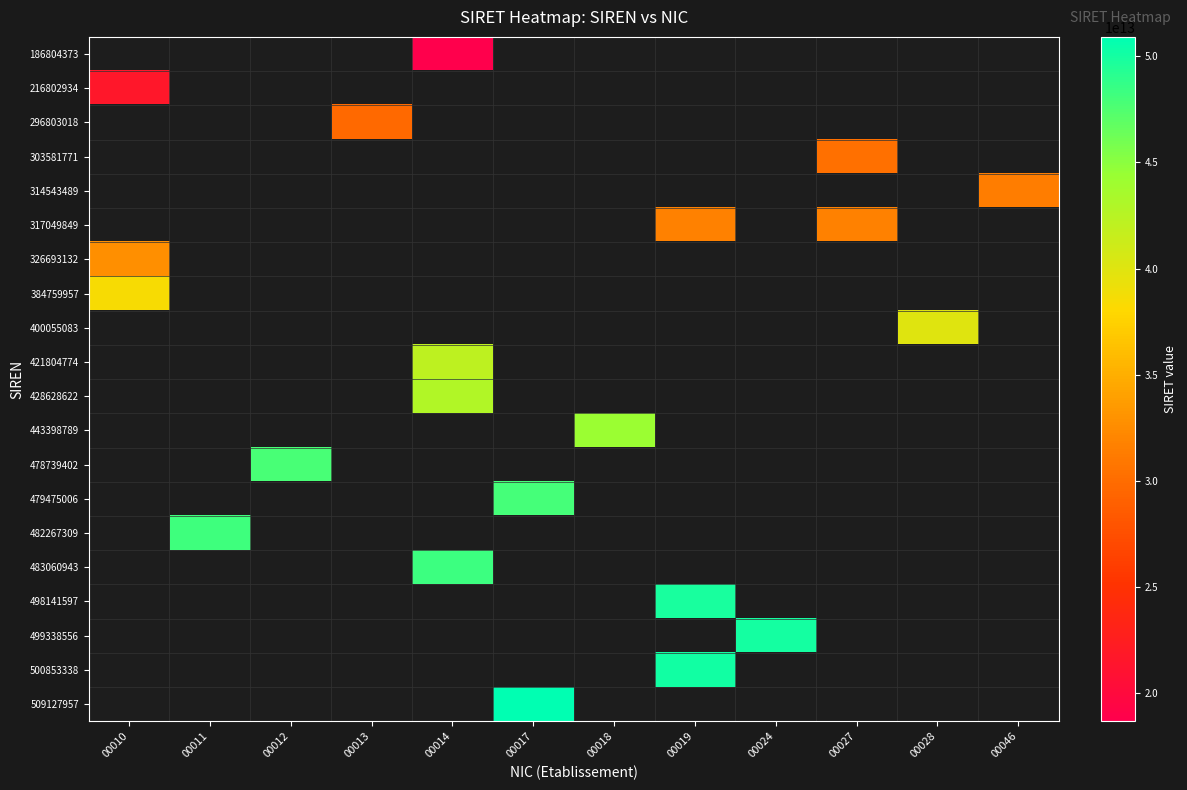

Which has a higher value, 00017 or 00024?

00024